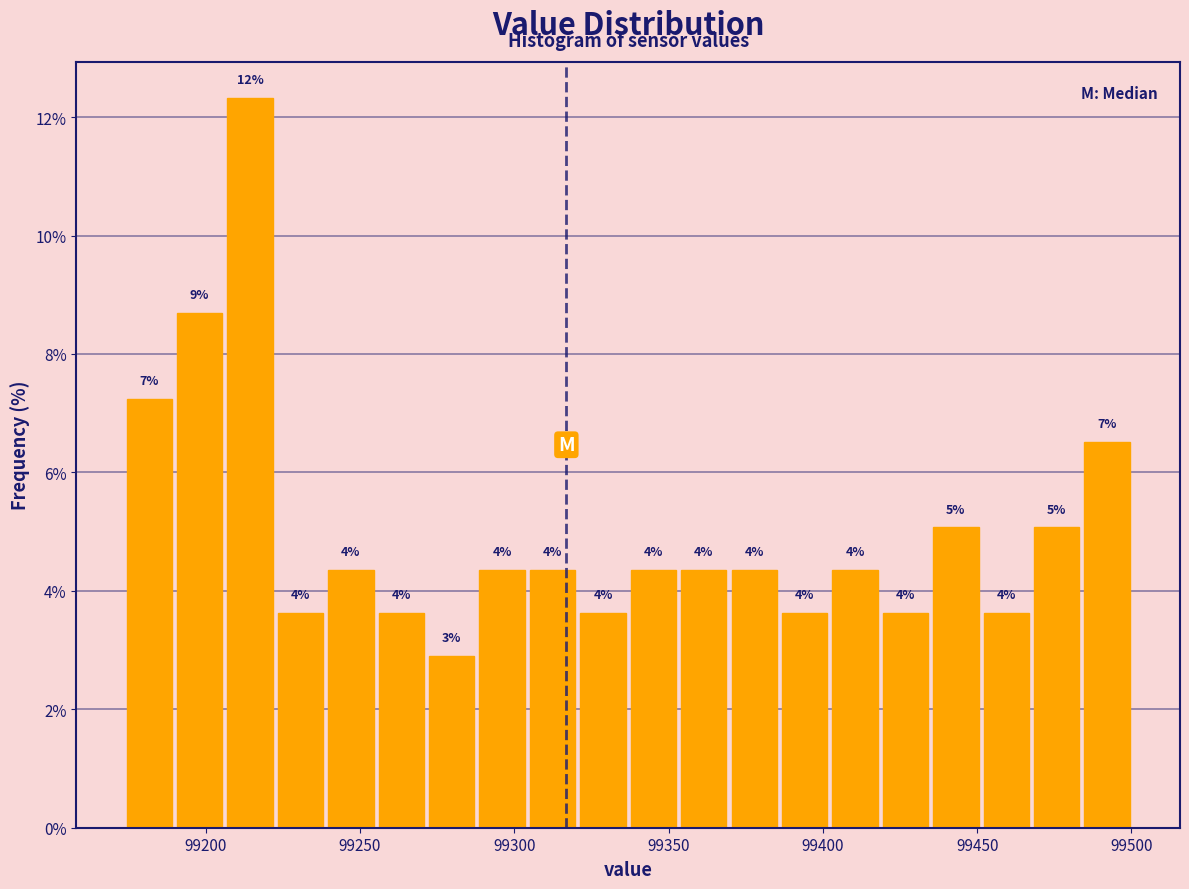

Read against the x-axis, roughly where is the centre of the tallest bar?

99215